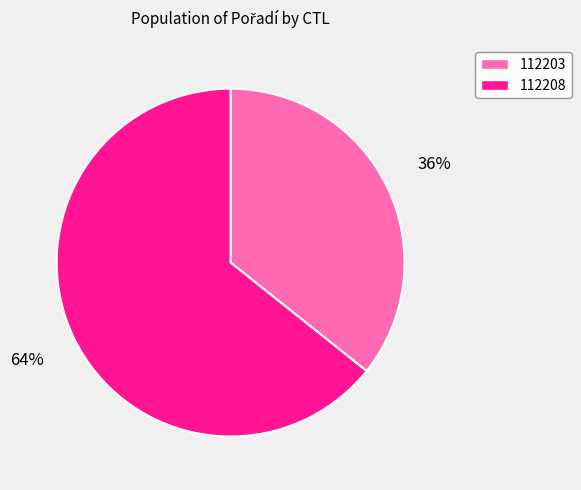

Rank the categories by value from highest to lowest.

112208, 112203